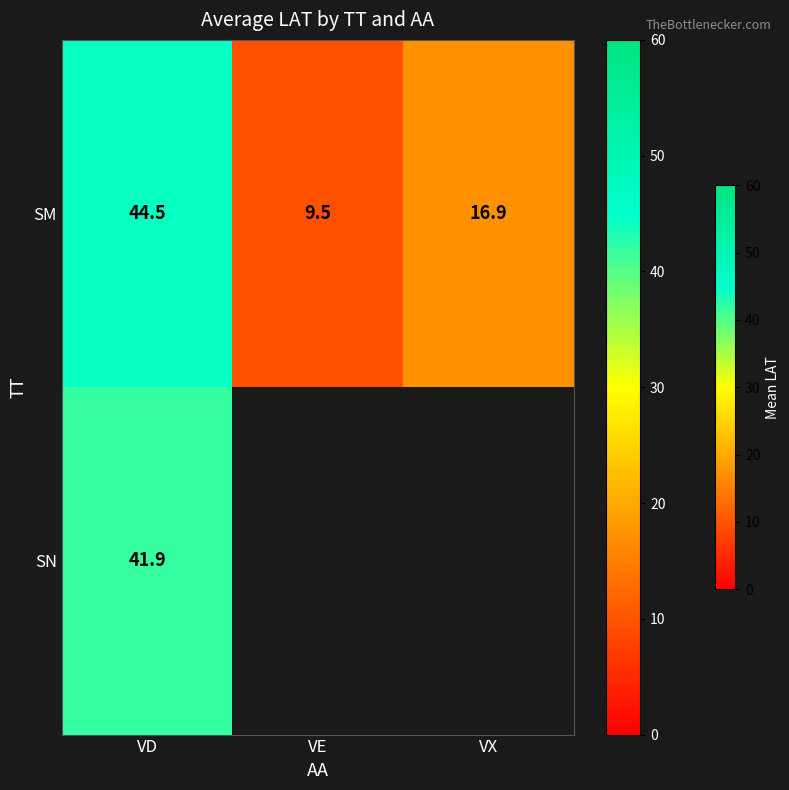

Where is SM nearest to the value 27?

VX